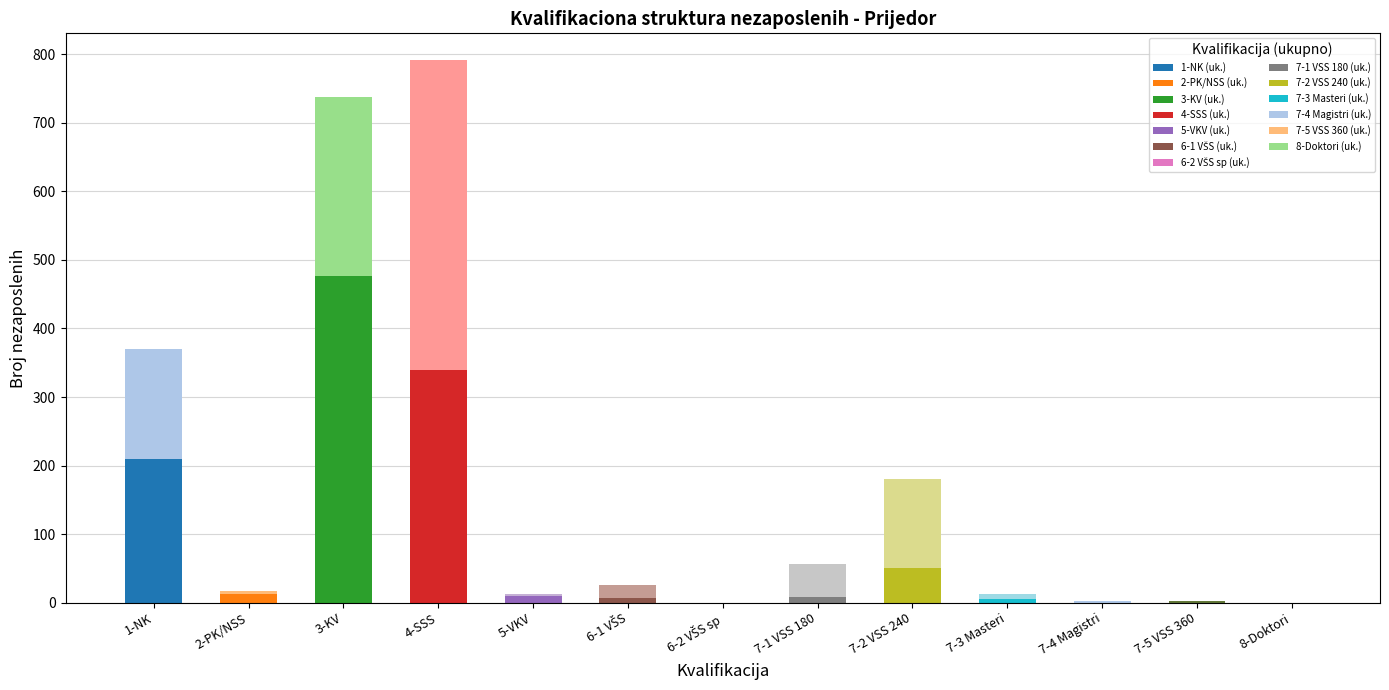

What is the average value of the Ukupno series?

170